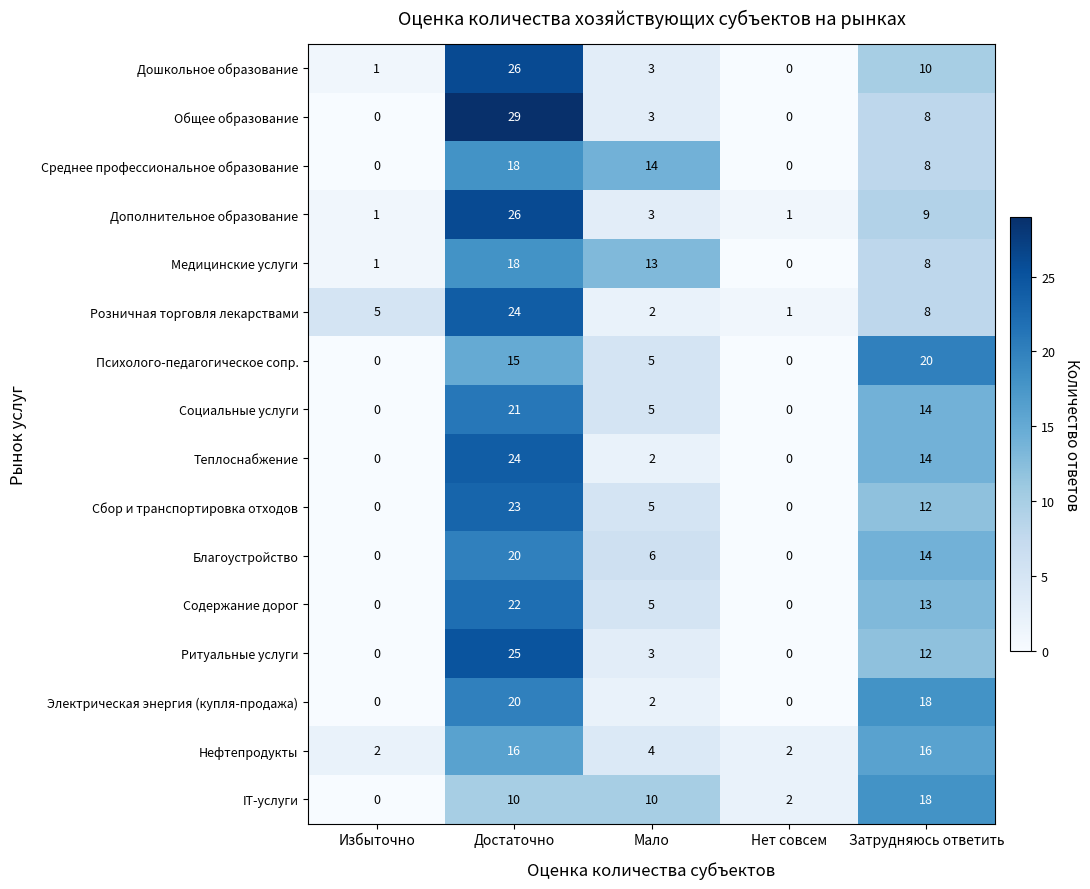

Count the Социальные услуги values in the range 0 to 14.

4